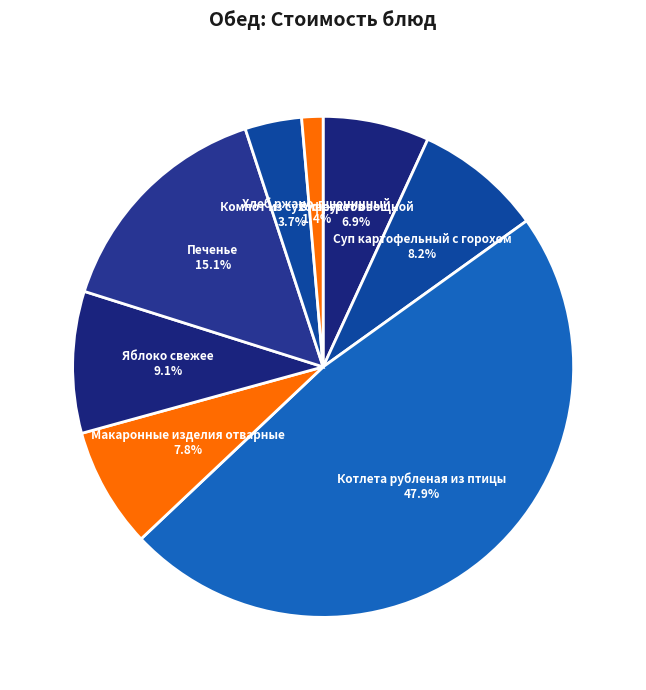

How many segments does this pie chart have?

8